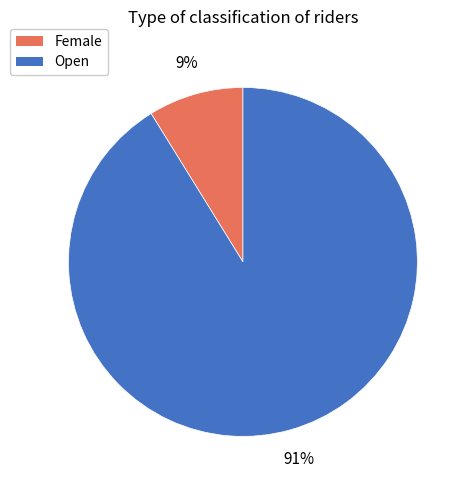

Rank the categories by value from highest to lowest.

Open, Female